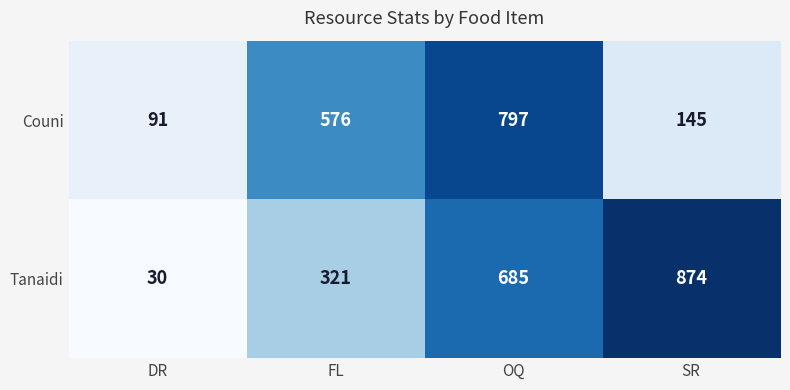

What is the spread (max minus min) of values at FL?

255